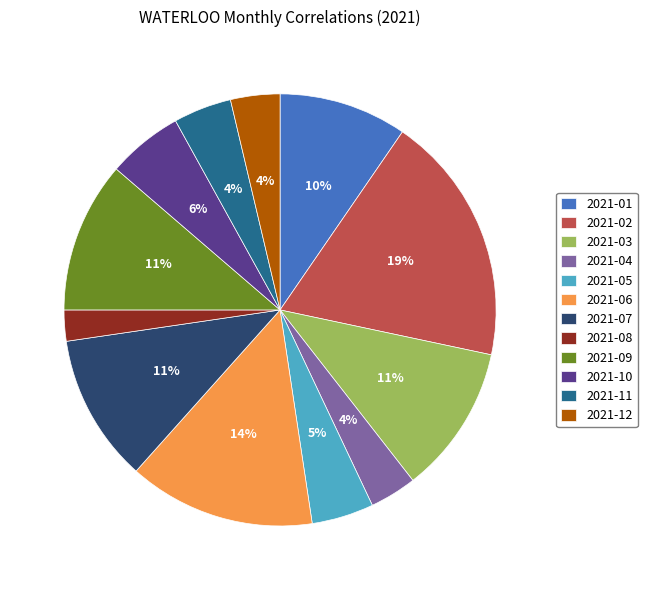

Is it true that 2021-04 is 18% of the pie?

False